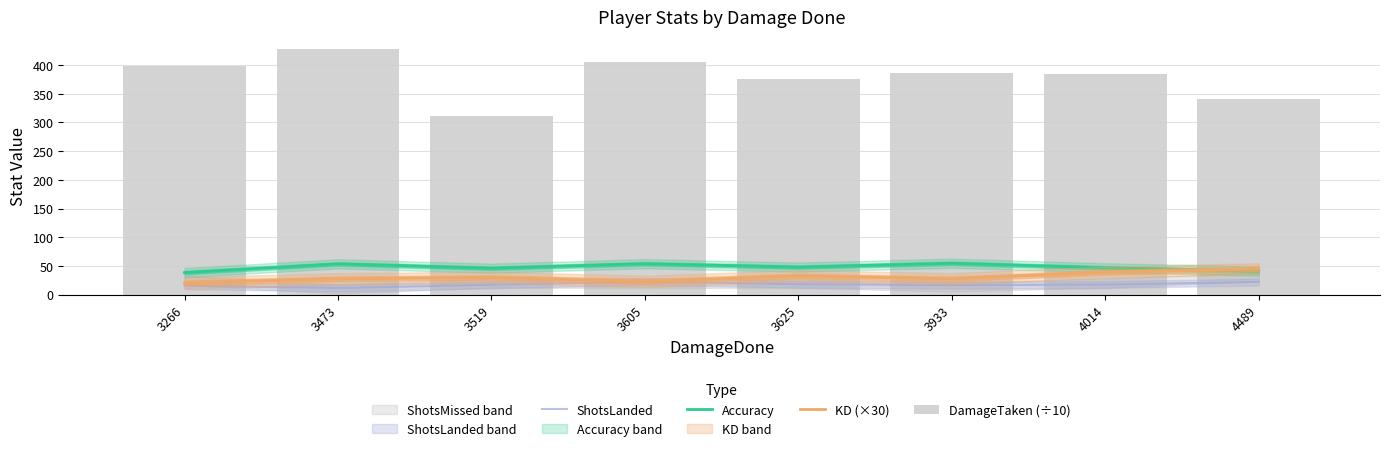

Reading left to right, transcribe all the data shown in this chart.

ShotsLanded: 15.7	11.6	17.3	23.0	18.3	16.6	17.7	22.1
Accuracy: 38.5	53.7	46.1	54.0	48.0	54.8	46.8	41.4
KD (×30): 20.7	27.6	30.0	23.1	32.7	27.6	39.0	45.0
DamageTaken (÷10): 397.9	427.3	310.9	405.0	375.6	386.8	384.0	341.4